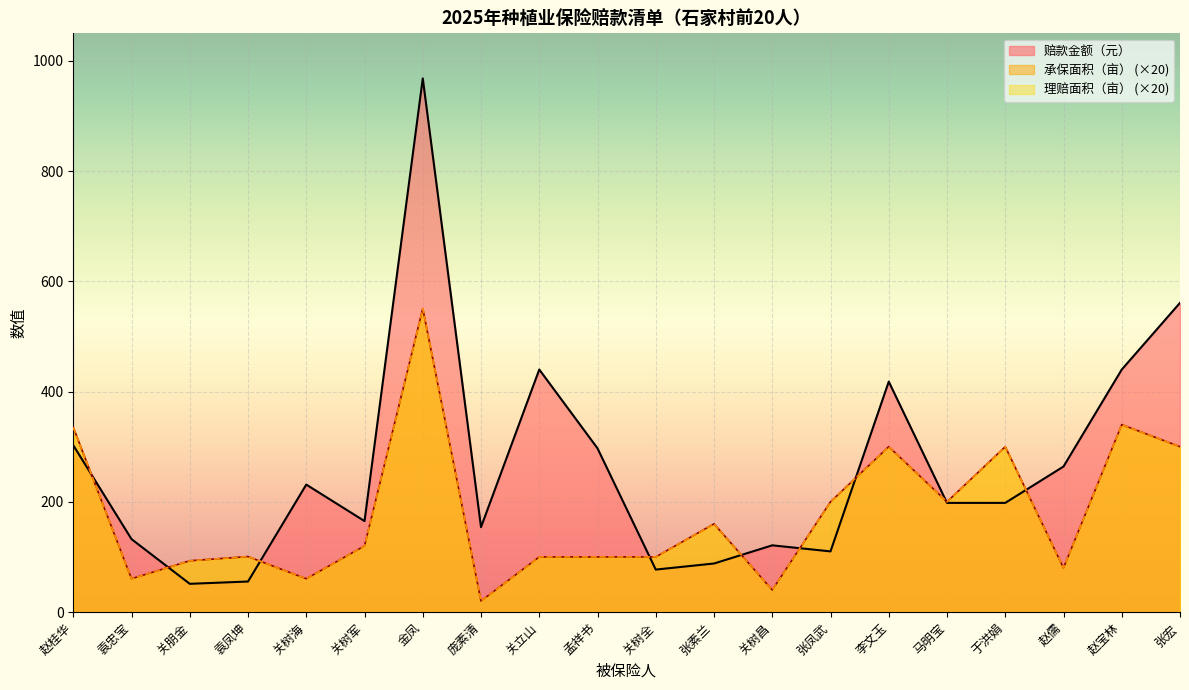

Between 袁忠宝 and 孟祥书, which series saw the biggest shift?

赔款金额（元）